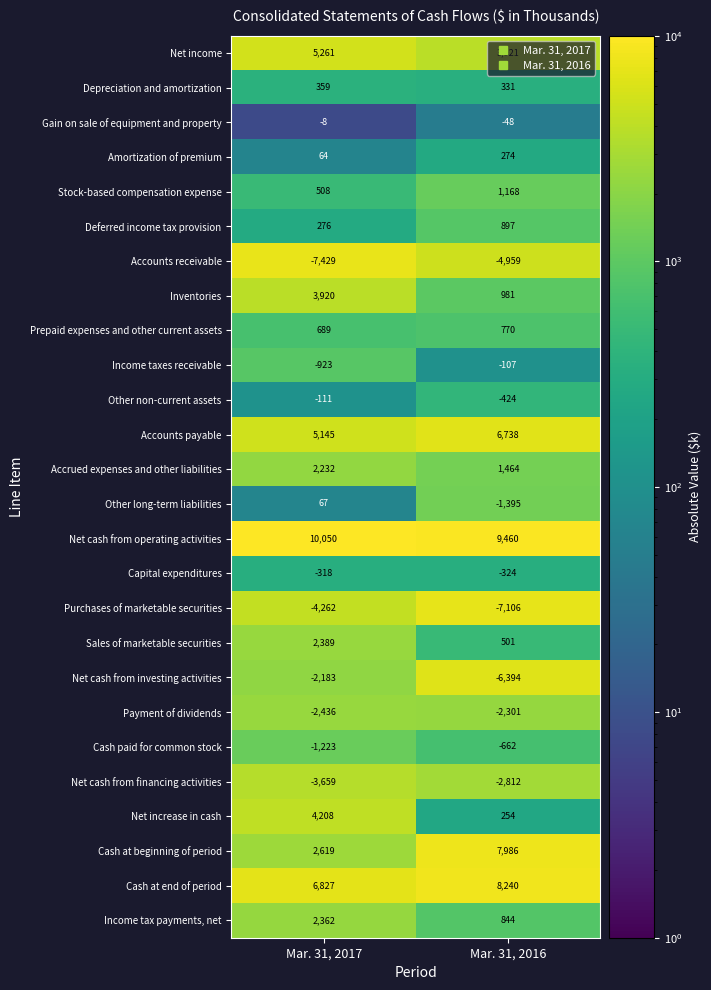

What is the difference between the maximum and minimum values in the Accounts payable series?

1593